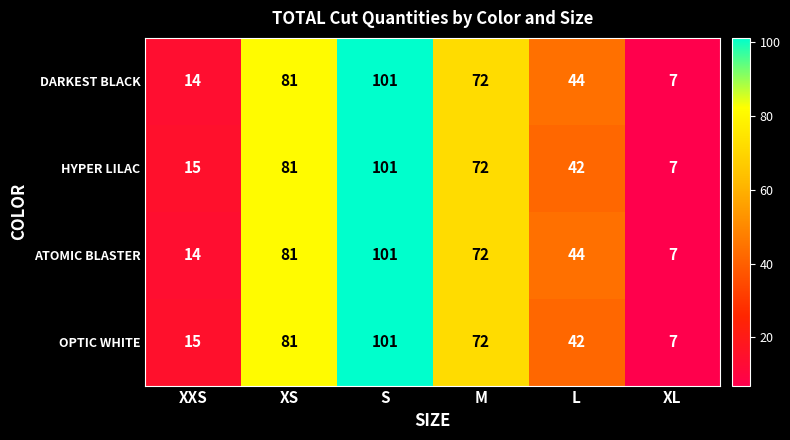

Rank the categories by OPTIC WHITE value from lowest to highest.

XL, XXS, L, M, XS, S